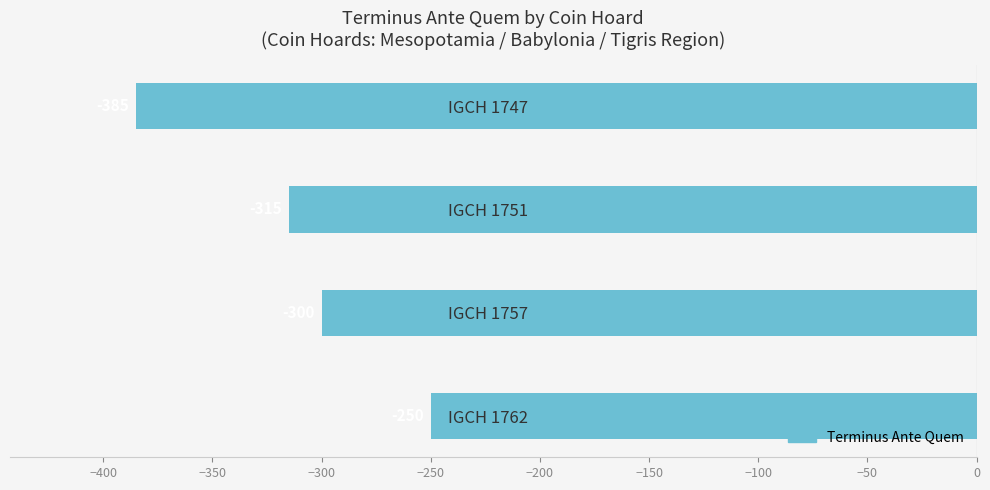

At which category does the chart reach its peak across all series?

IGCH 1762